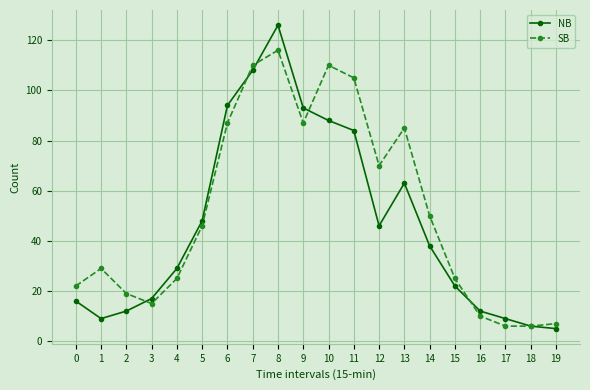

At which category does NB reach its first local peak?

8